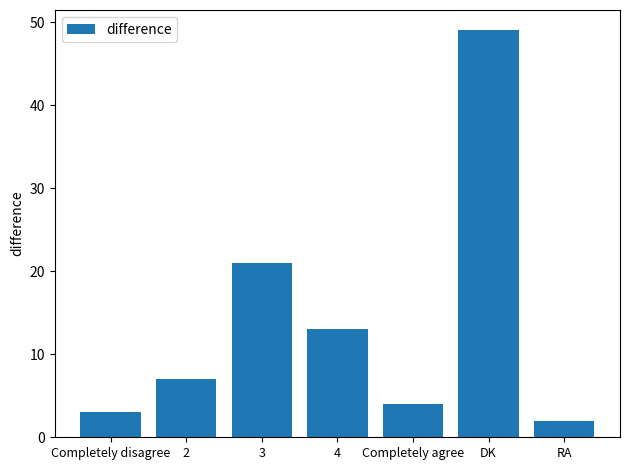

Between 2 and RA, which is larger?

2